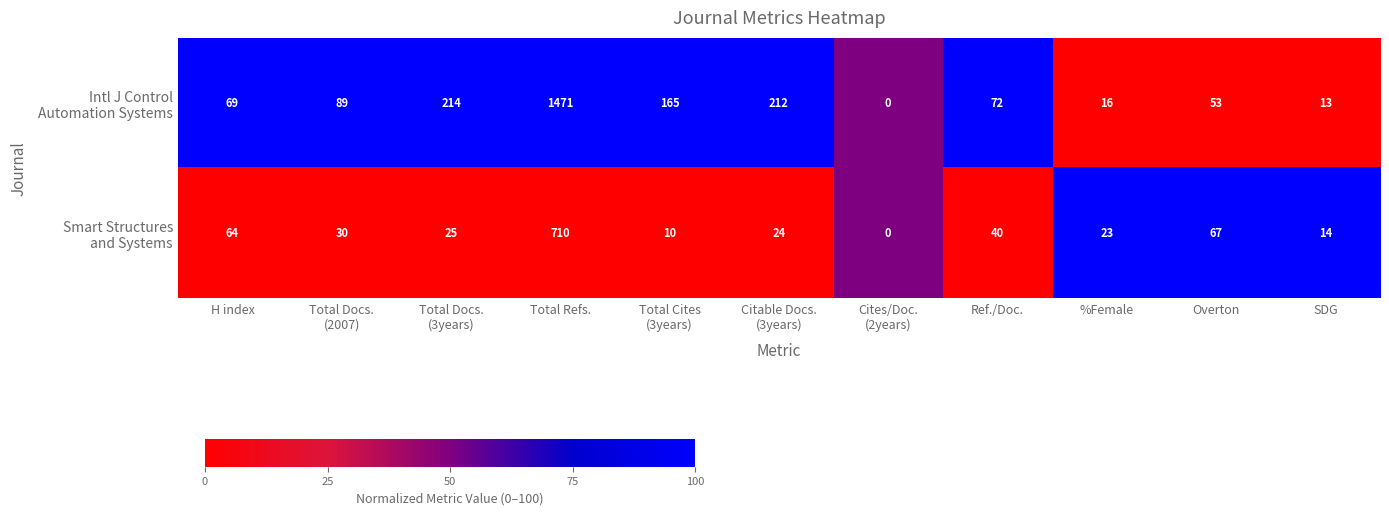

What is the spread (max minus min) of values at %Female?

7